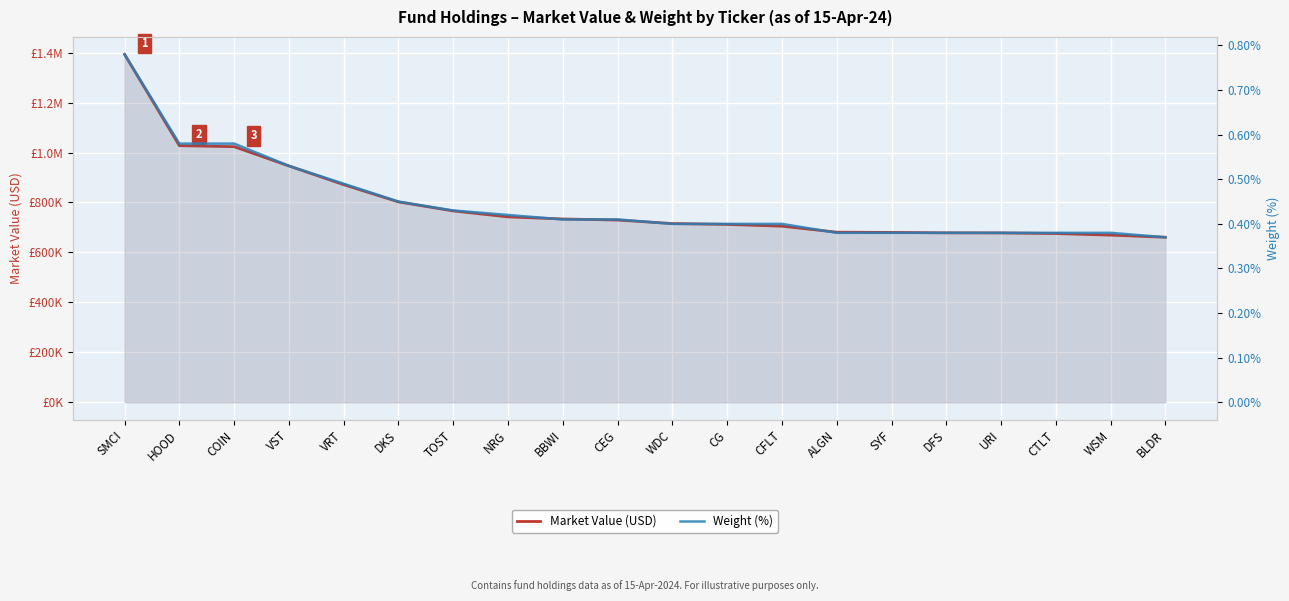

At which category is the sum across all series the highest?

SMCI